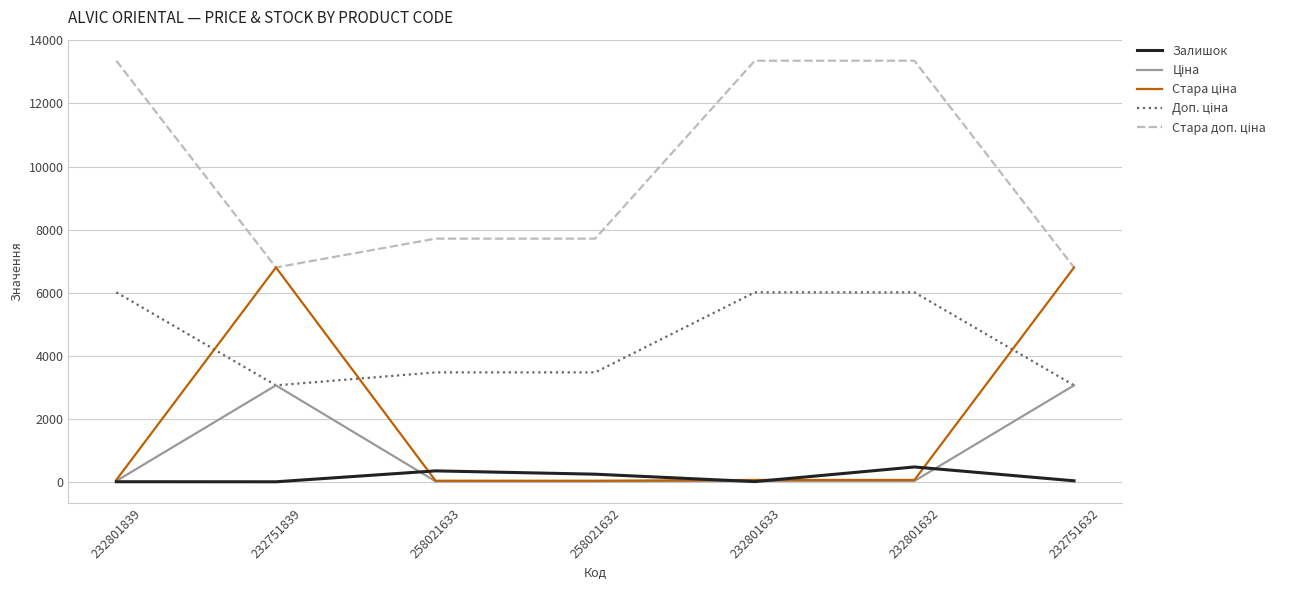

True or false: Стара доп. ціна and Доп. ціна cross at least once.

False